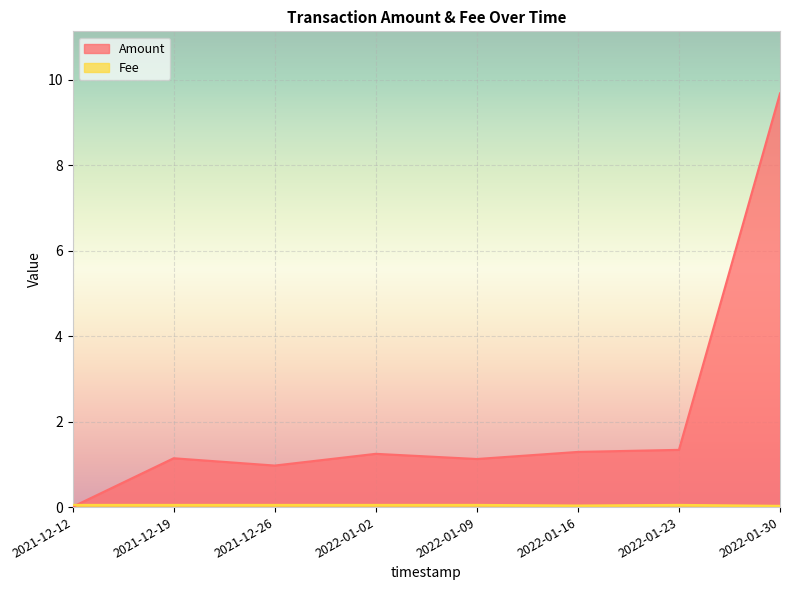

List the series in order of their overall mean, lowest first.

Fee, Amount